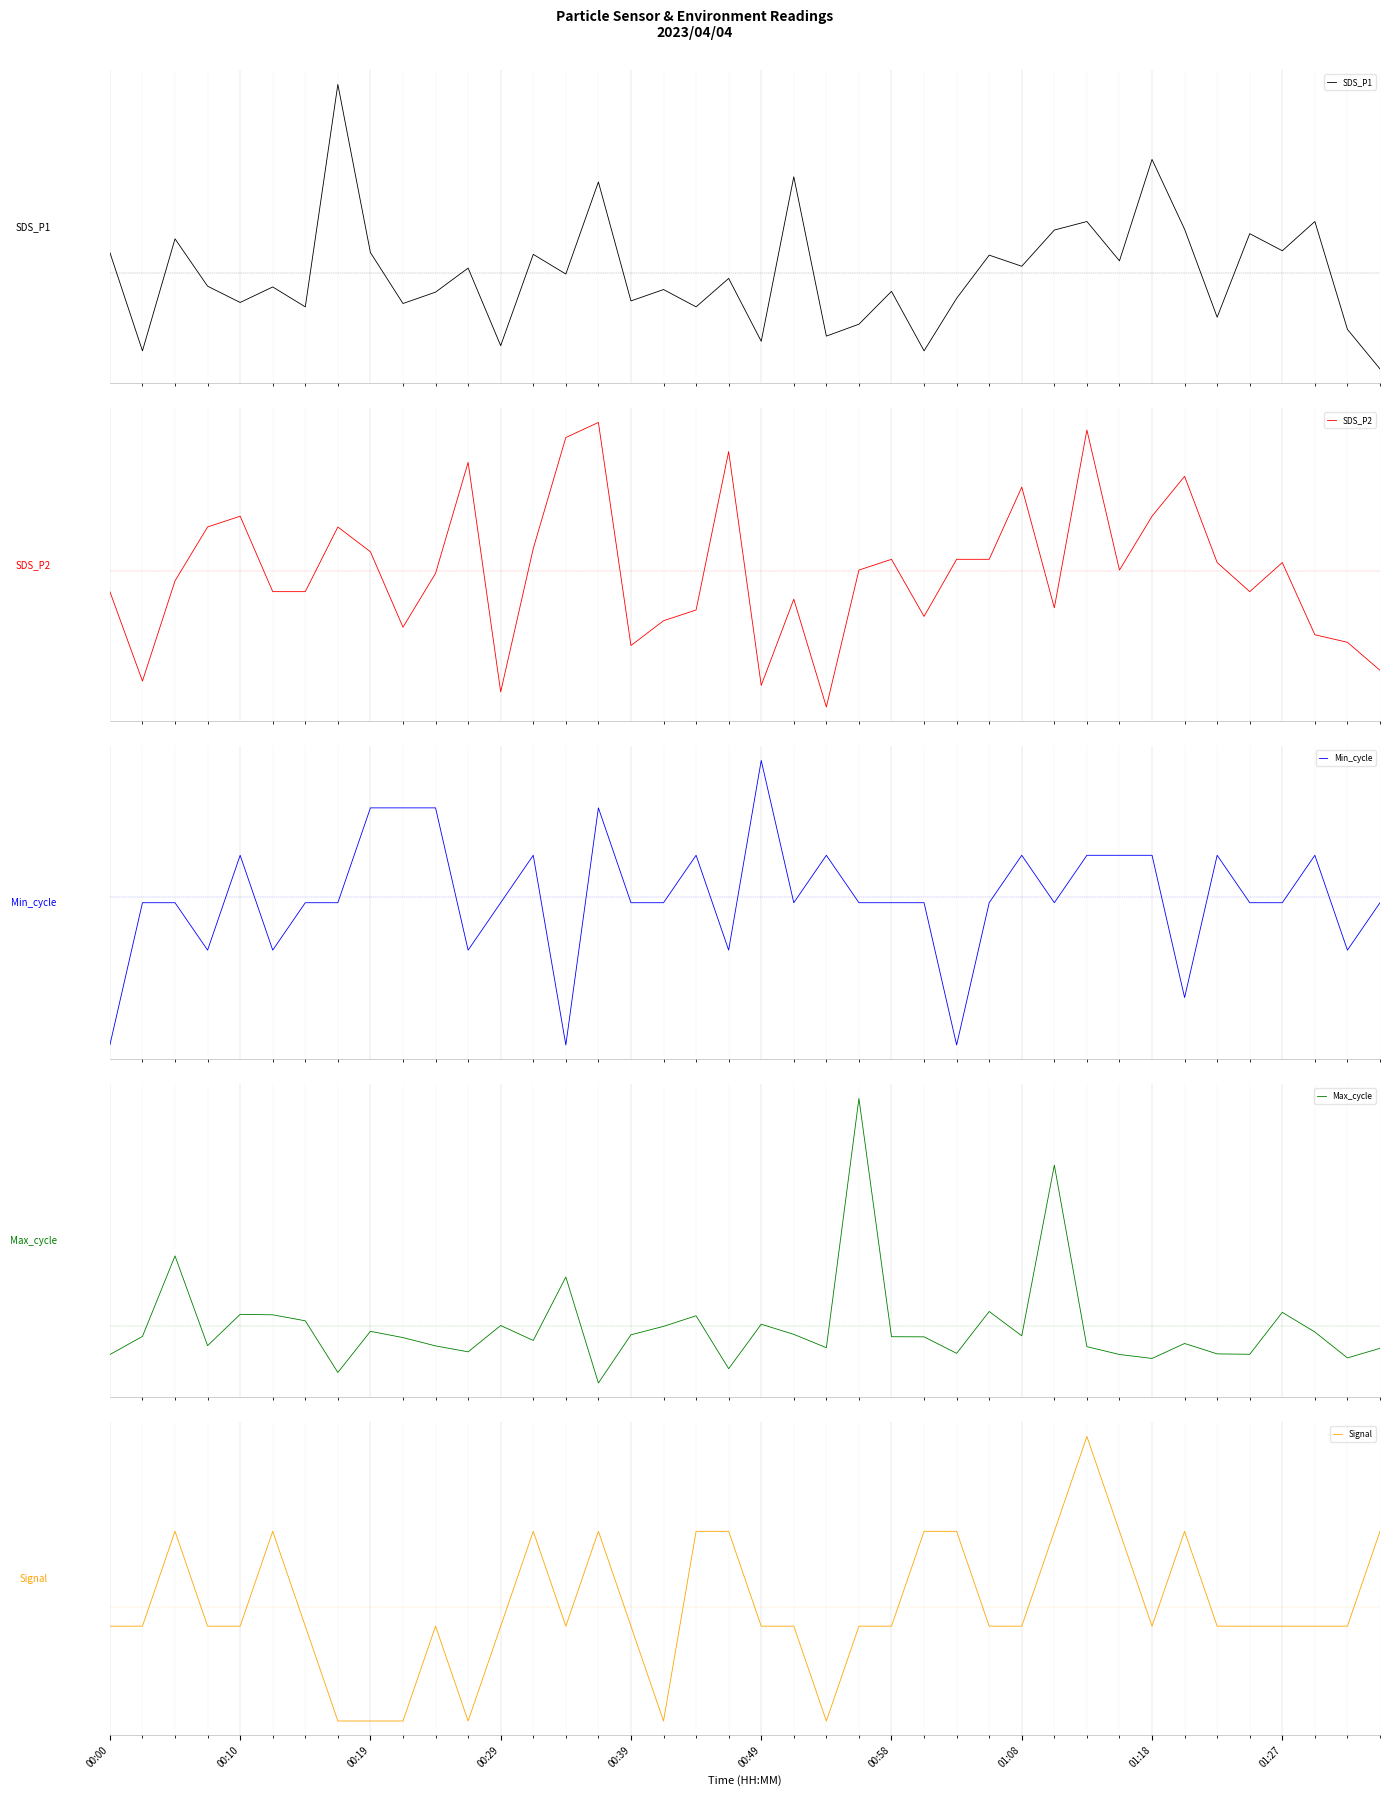

What is the lowest value of the SDS_P2 series?

-1.9